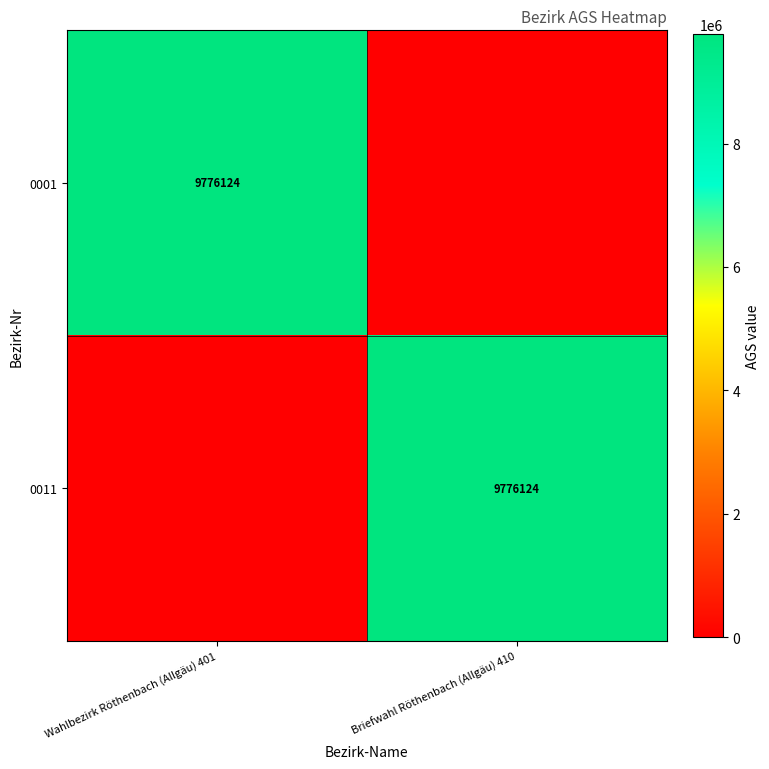

The 0011 series shows 9776124 at Briefwahl Röthenbach (Allgäu) 410. True or false?

True